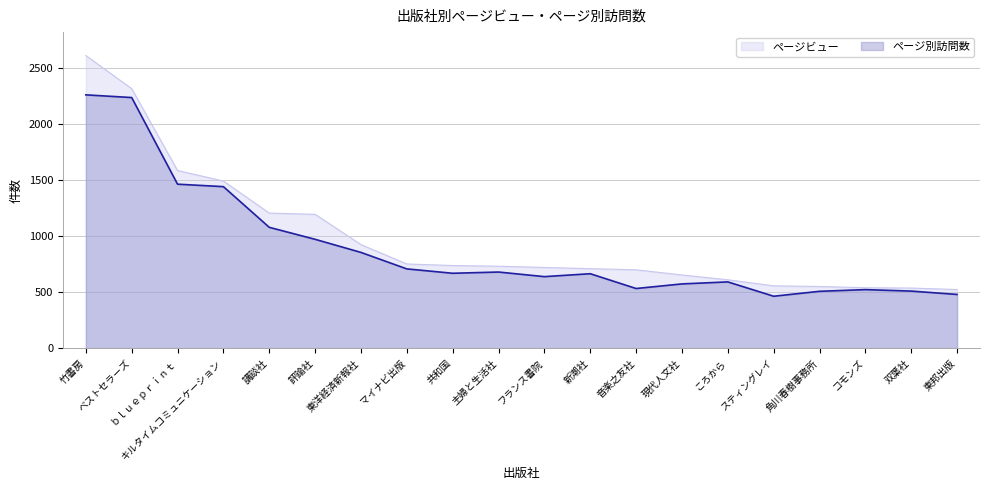

What is the difference between the second highest and minimum values in the ページビュー series?

1792